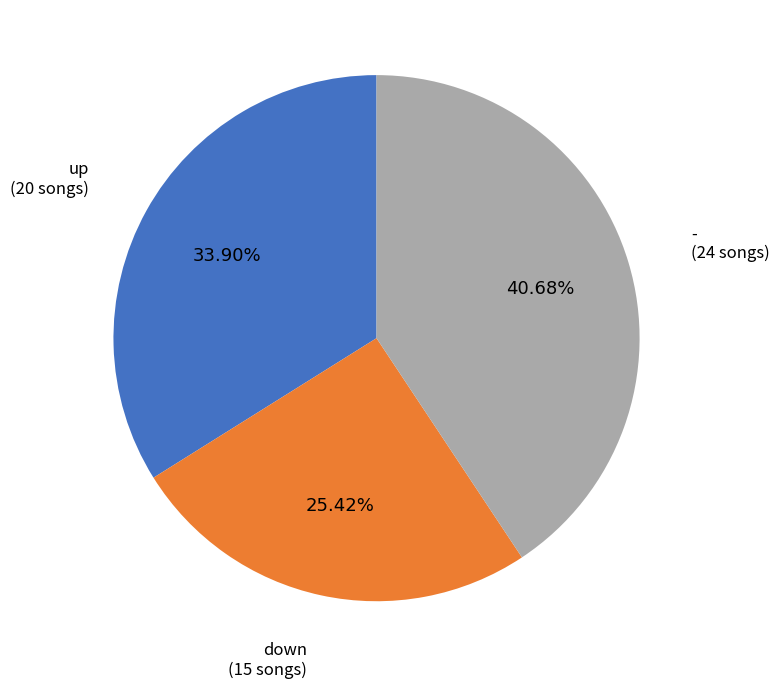

Is it true that up is 45% of the pie?

False